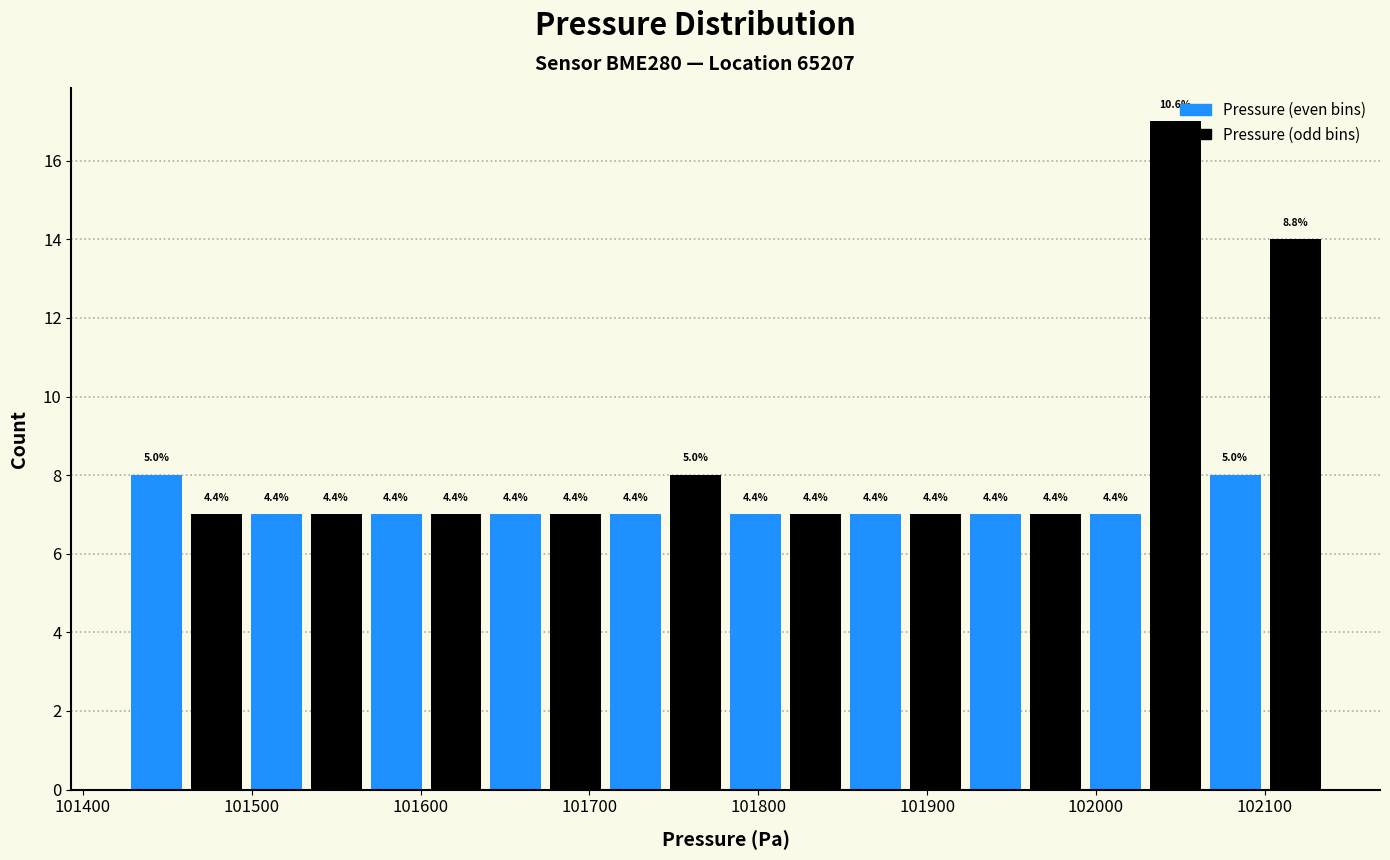

Read against the x-axis, roughly where is the centre of the tallest bar?

102050